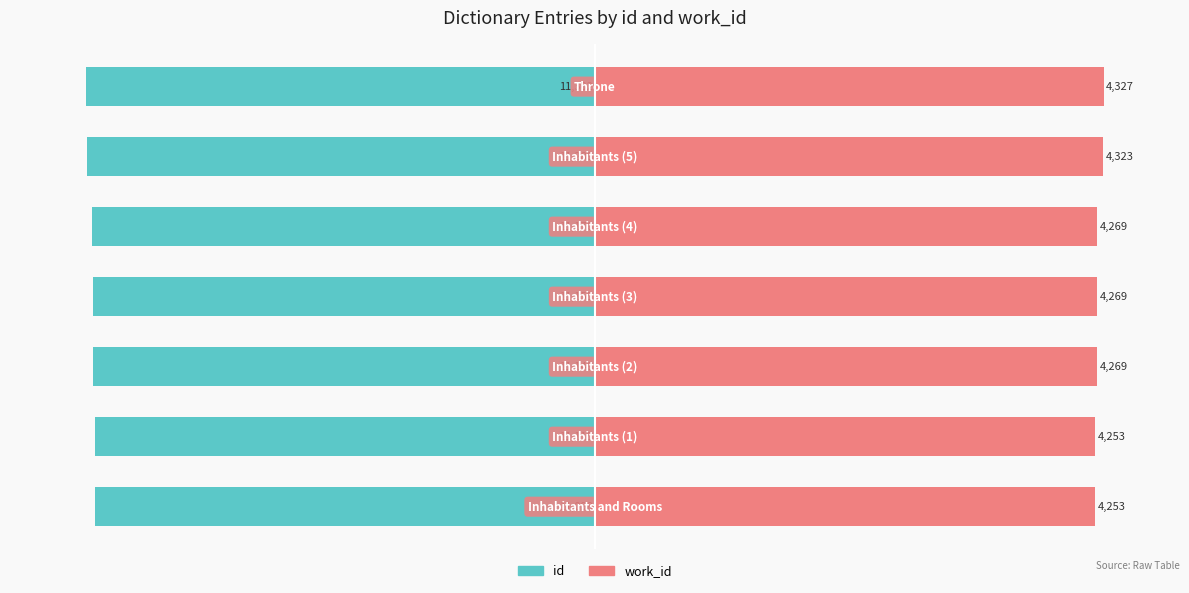

Which series has the largest total across all categories?

work_id